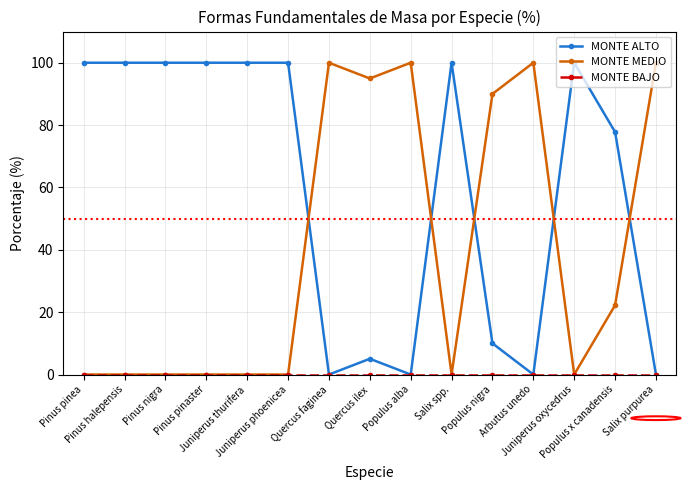

How many categories are shown in the chart?

15